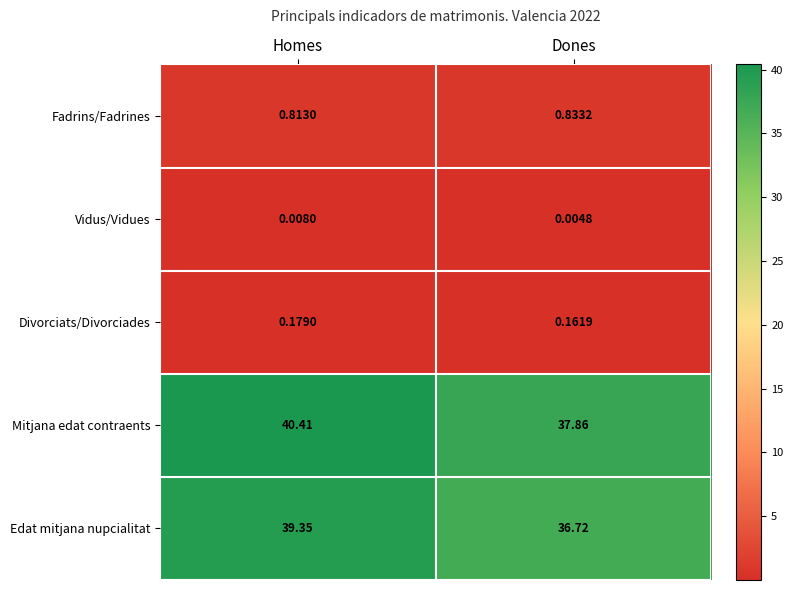

Which series changed the most between Homes and Dones?

Edat mitjana nupcialitat